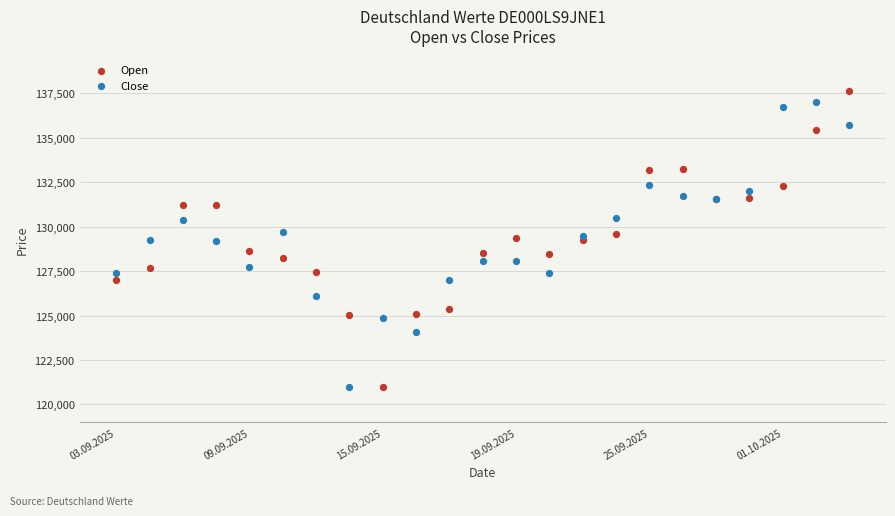

What are all the series names shown in the legend?

Open, Close